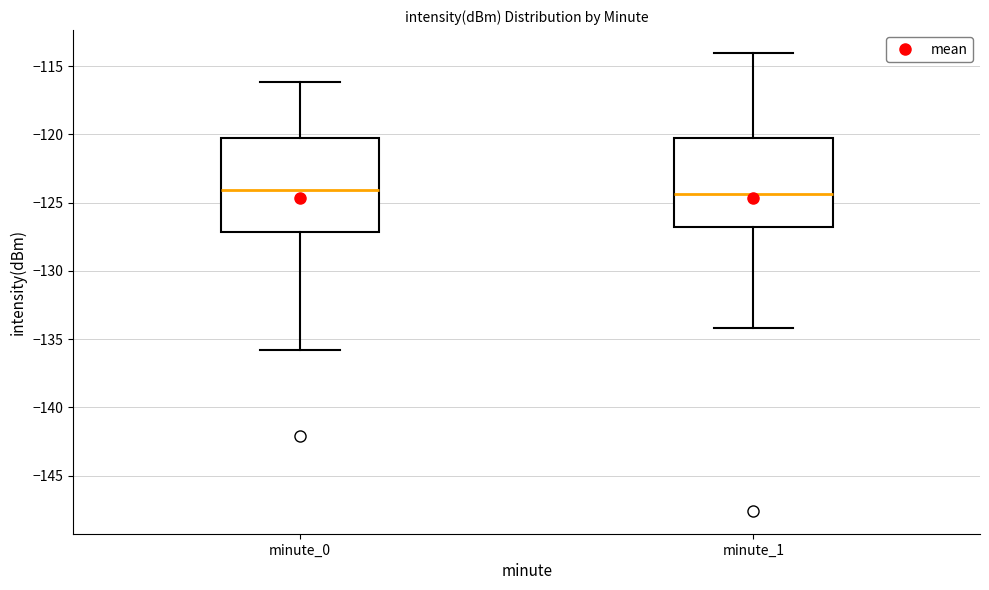

Reading left to right, read every box against the y-axis: the position of its median line, the range the box covers, and the ends of its whiskers. The values are not printed on the chart, so give them approximately, as read against the axis.

minute_0: median -124.0, box -127.0 to -120.5, whiskers -136.0 to -116.0
minute_1: median -124.5, box -127.0 to -120.5, whiskers -134.0 to -114.0